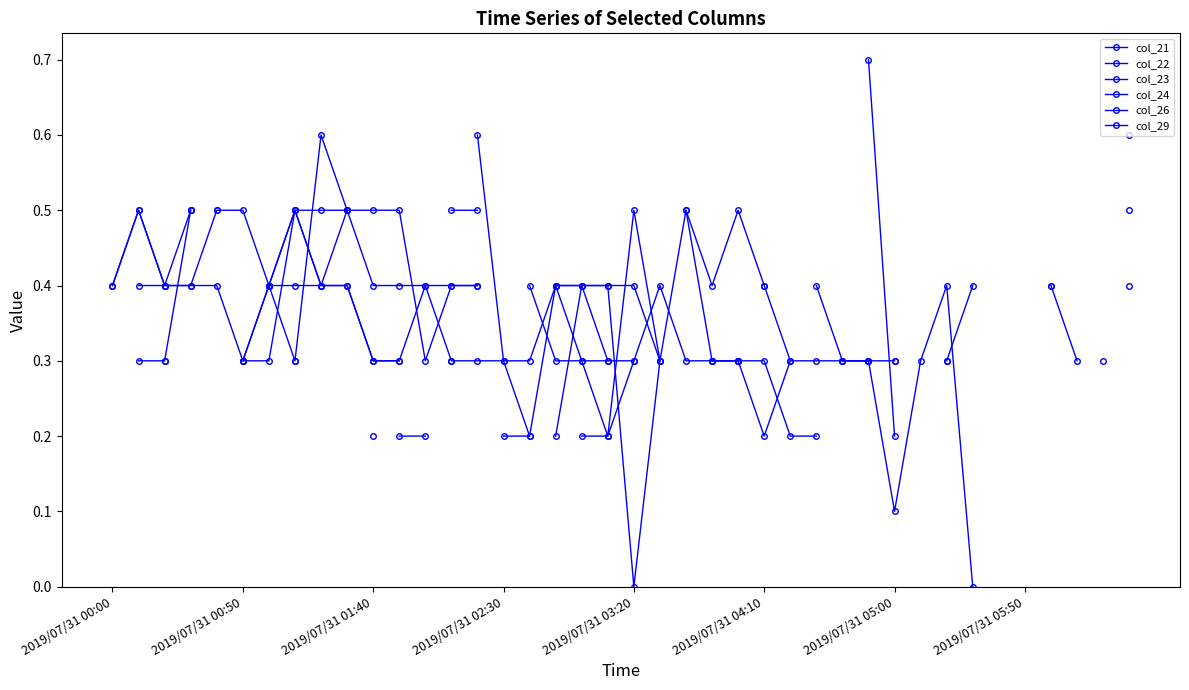

In col_24, how many points are higher than both neighbors (excluding endpoints)?

1